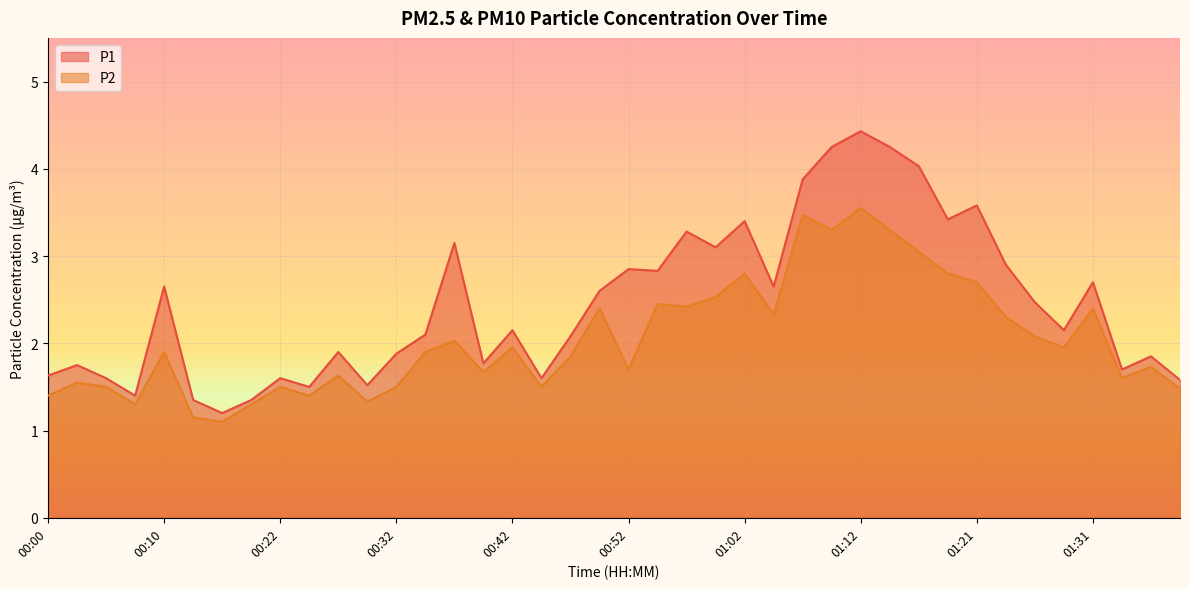

Where is P1 nearest to the value 2?

00:47